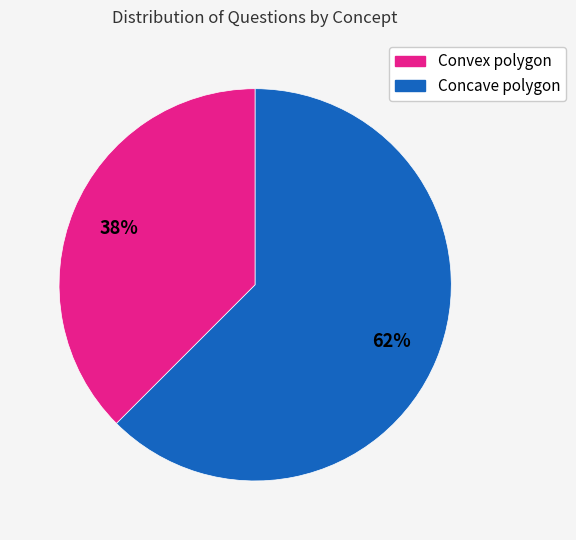

Rank the categories by value from lowest to highest.

Convex polygon, Concave polygon